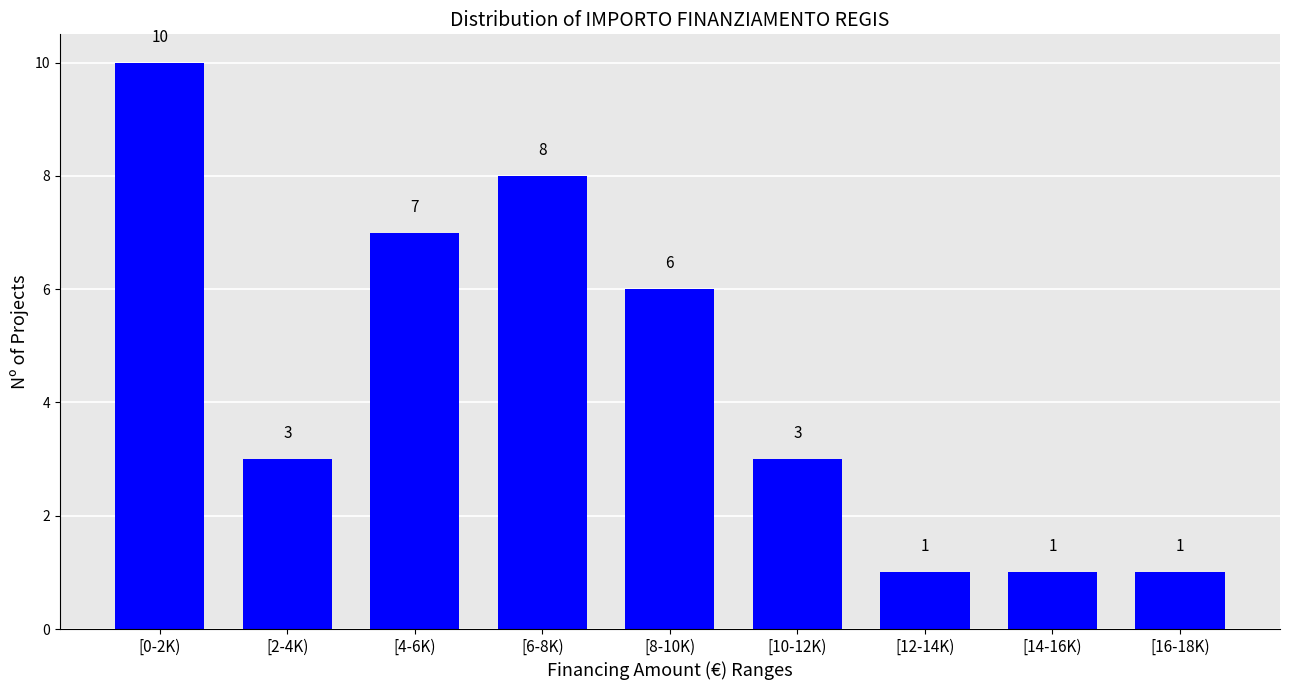

Reading left to right, what are all the values shown in this chart?

[0-2K)=10	[2-4K)=3	[4-6K)=7	[6-8K)=8	[8-10K)=6	[10-12K)=3	[12-14K)=1	[14-16K)=1	[16-18K)=1